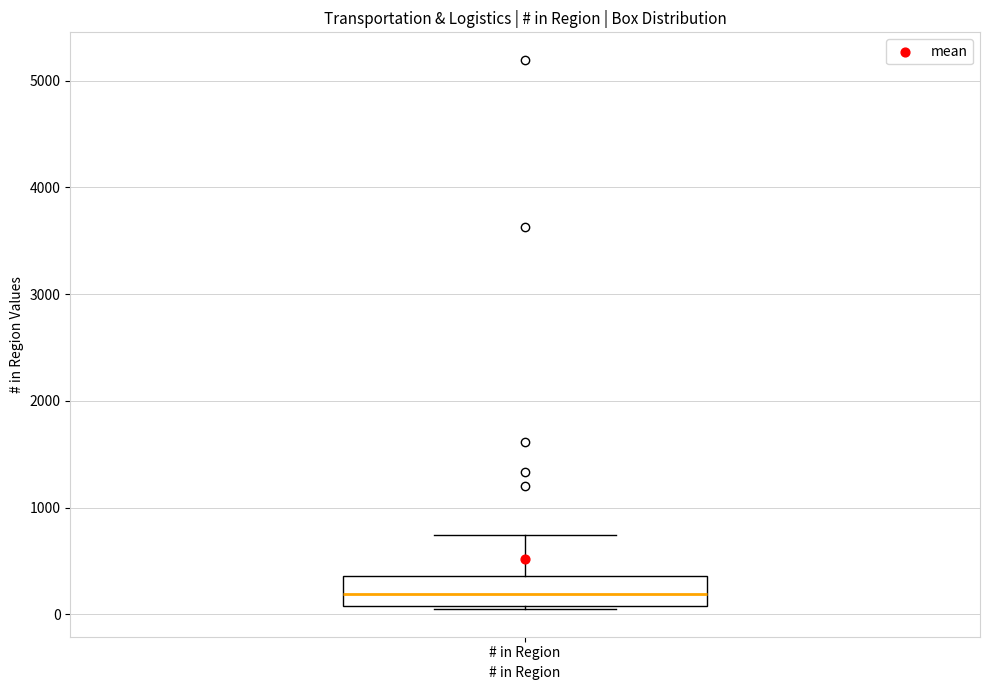

Transcribe this box plot: give where the median line is, the range the box spans, and where the two whiskers end, as read against the y-axis. The values are not printed on the chart, so give them approximately, as read against the axis.

median 200, box 100 to 400, whiskers 0 to 700